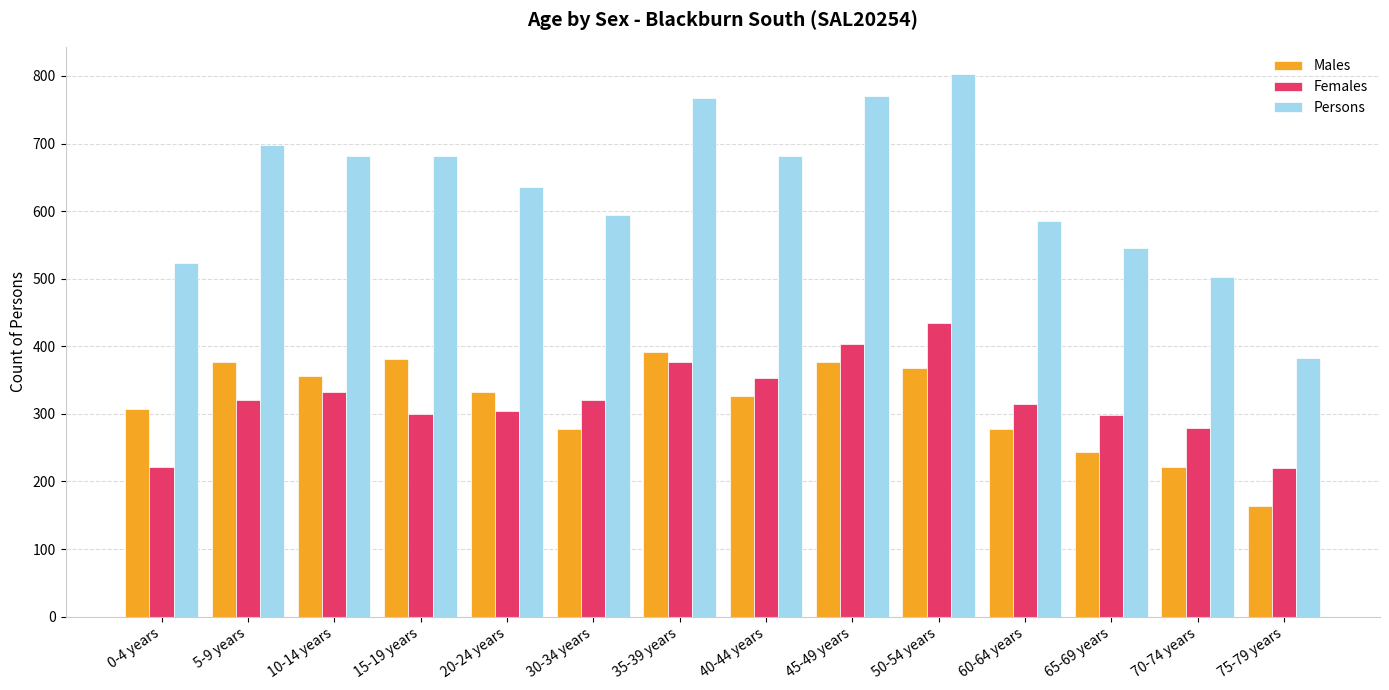

What is the spread (max minus min) of values at 70-74 years?

281